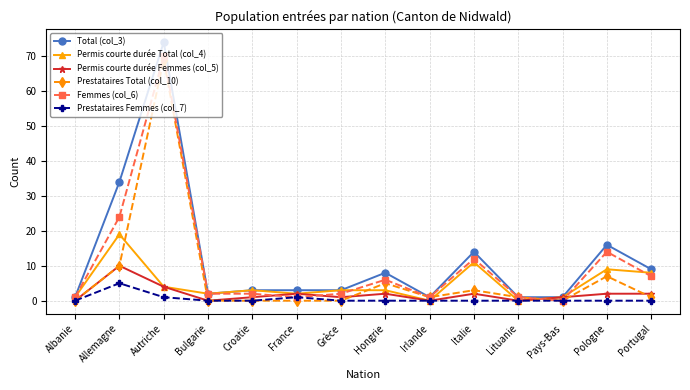

How many lines are shown in the chart?

6